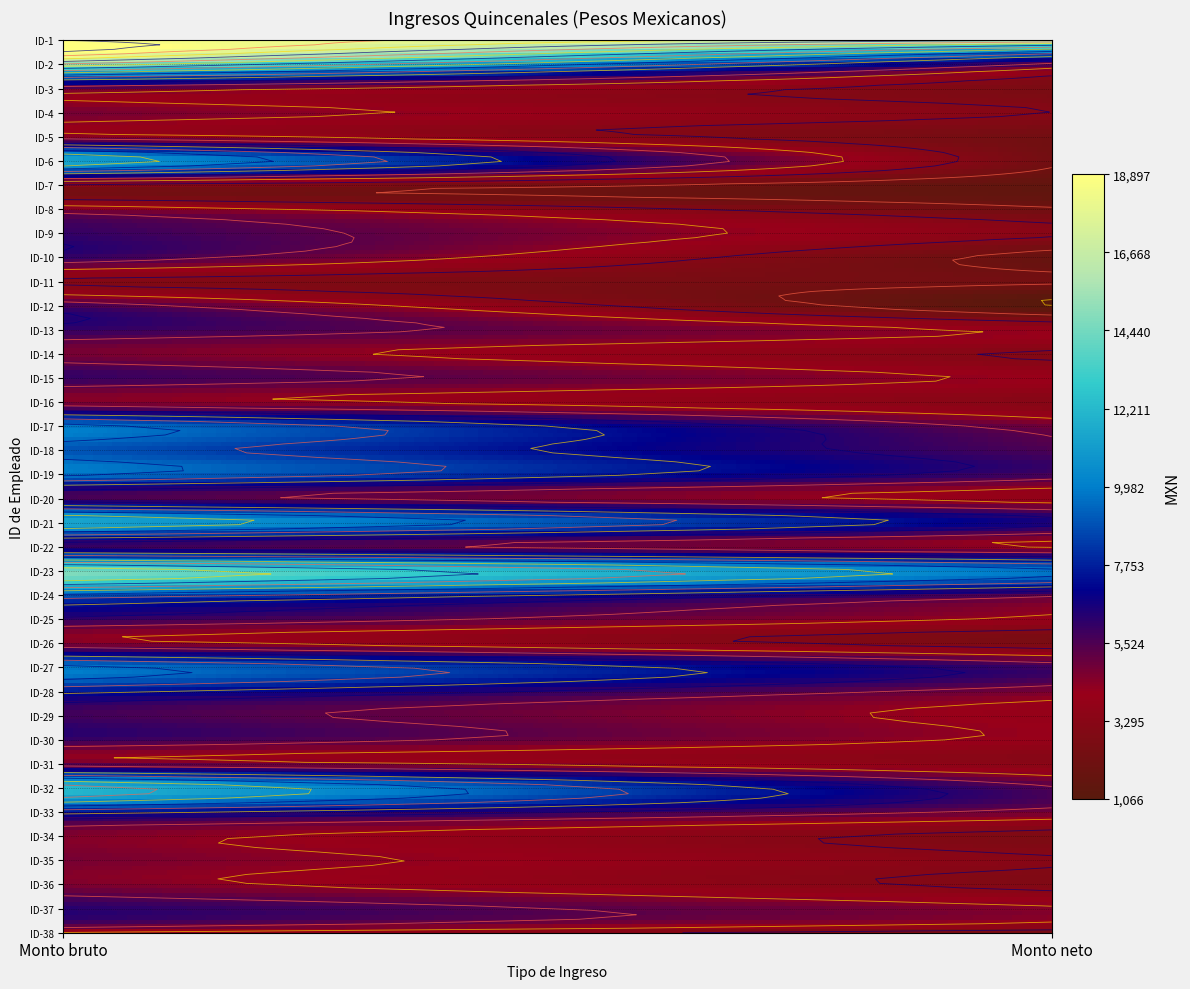

The ID-26 series shows 2657.3 at 1. True or false?

True